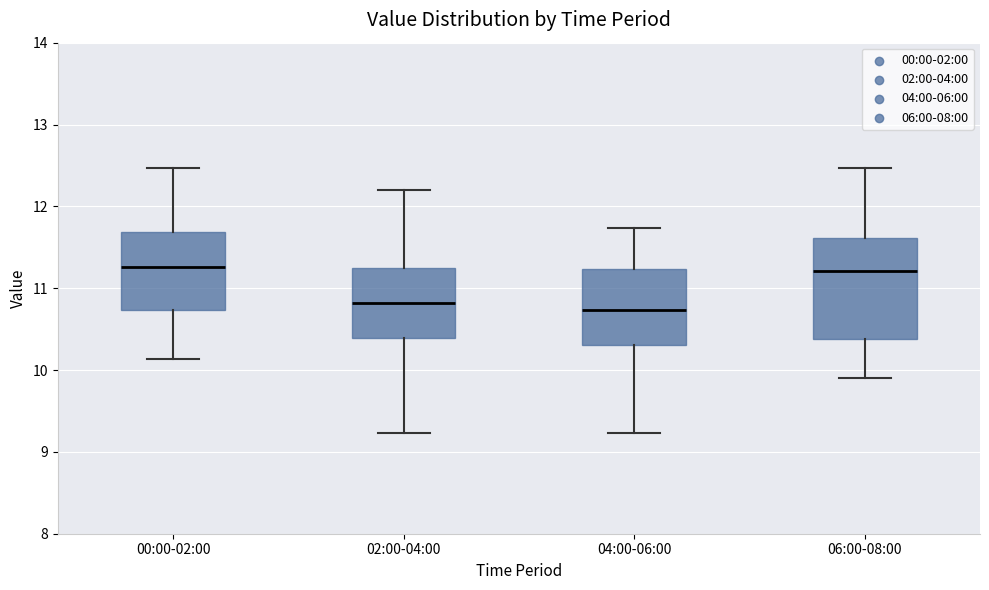

Comparing the boxes themselves (not the whiskers), which one is the tallest?

06:00-08:00